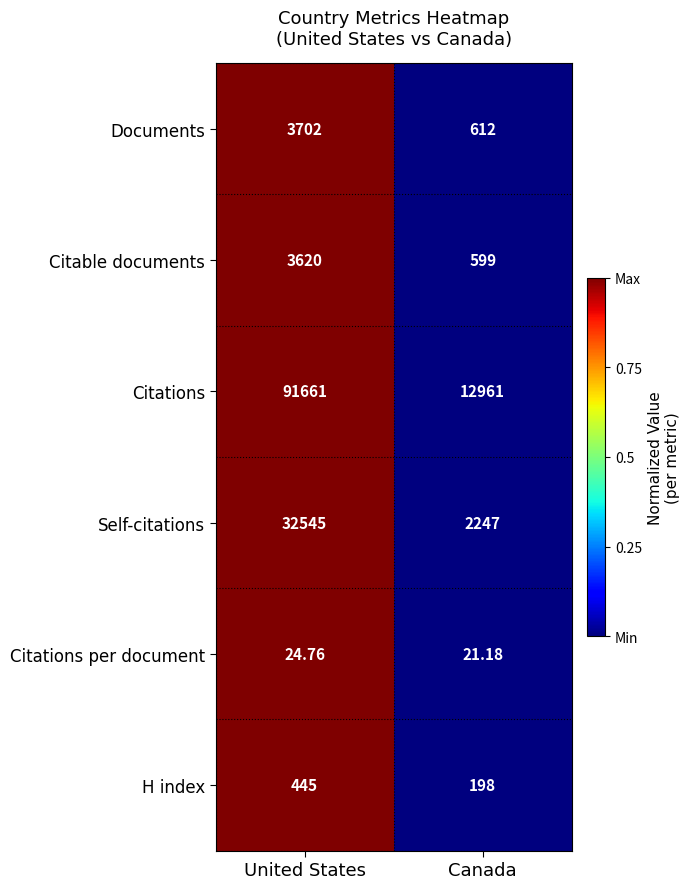

At which category is the sum across all series the highest?

United States